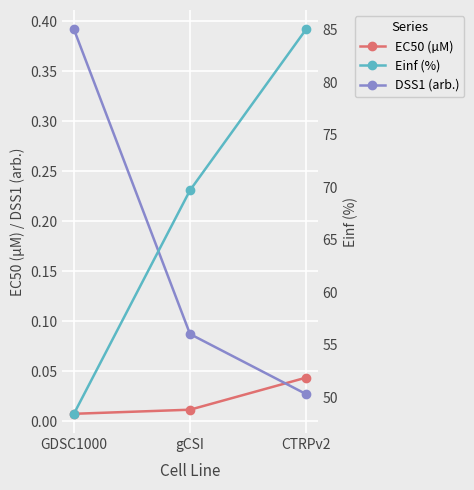

At how many categories does at least one series exceed 63?

2